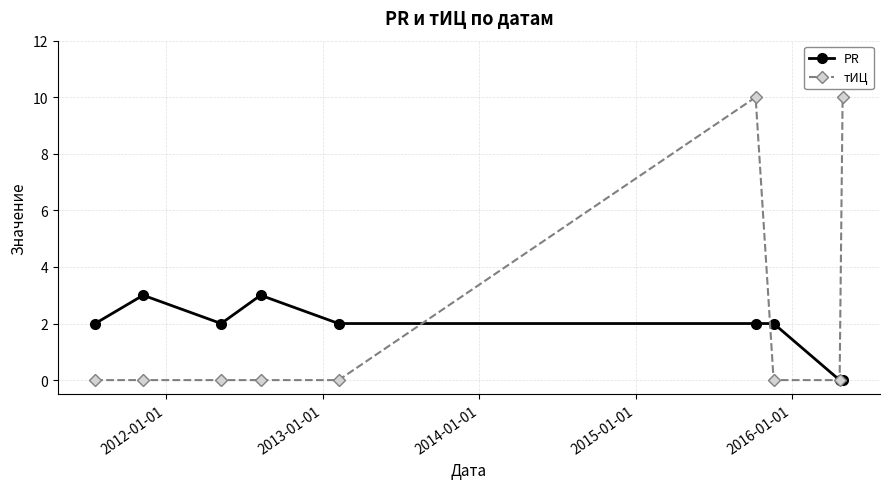

Rank the series by their maximum value, from highest to lowest.

тИЦ, PR